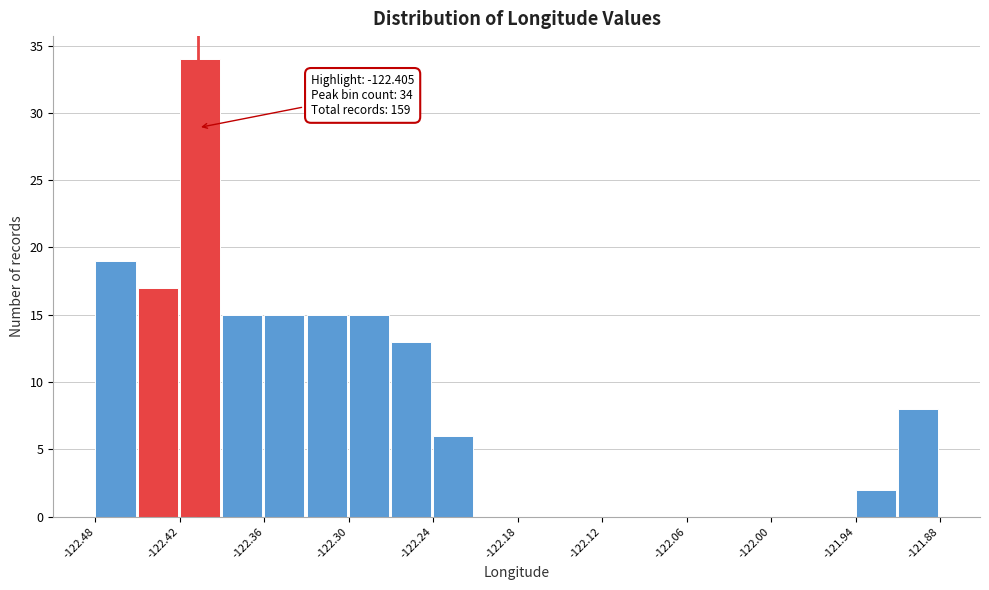

Around what value on the x-axis is the tallest bar? Give the approximate position of its centre, as read against the axis.

-122.40